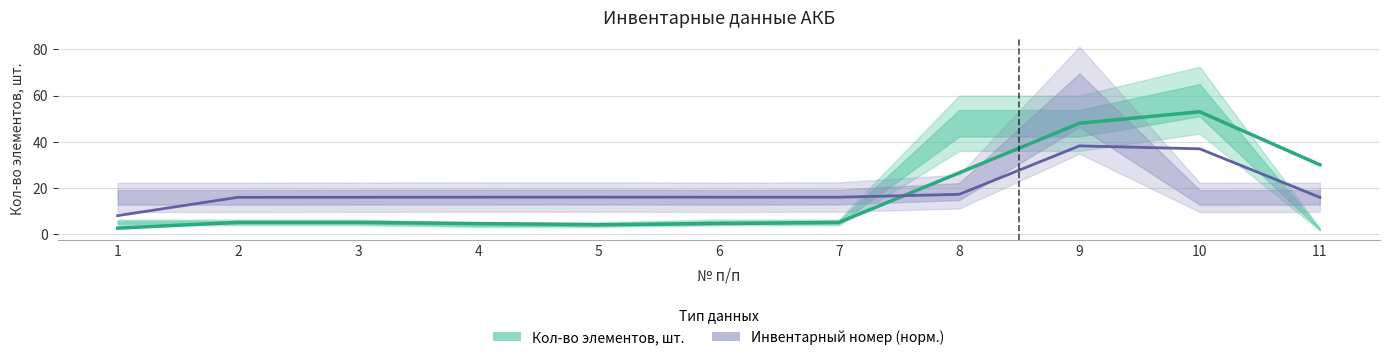

What is the difference between the second highest and second lowest values in the Кол-во элементов, шт. series?

44.0